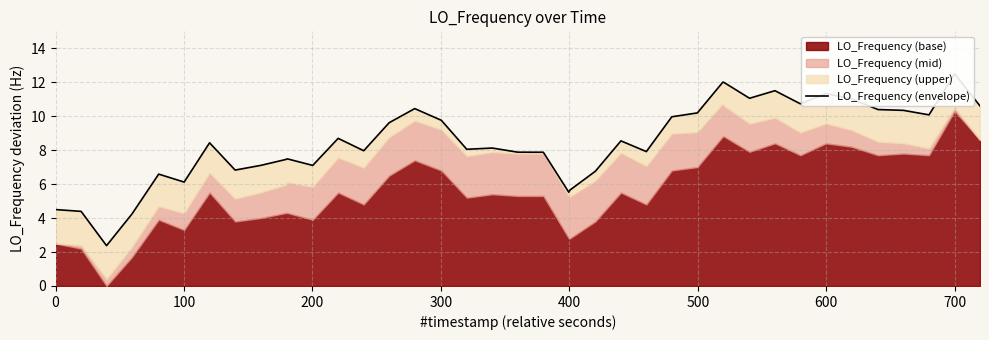

Does the chart have visible grid lines?

Yes